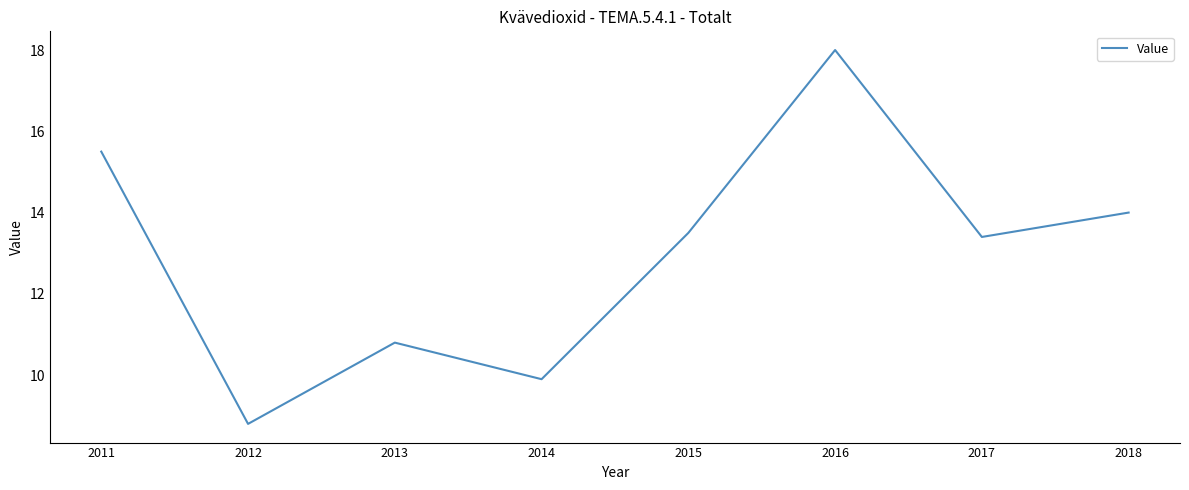

Which label corresponds to the smallest value in the chart?

2012